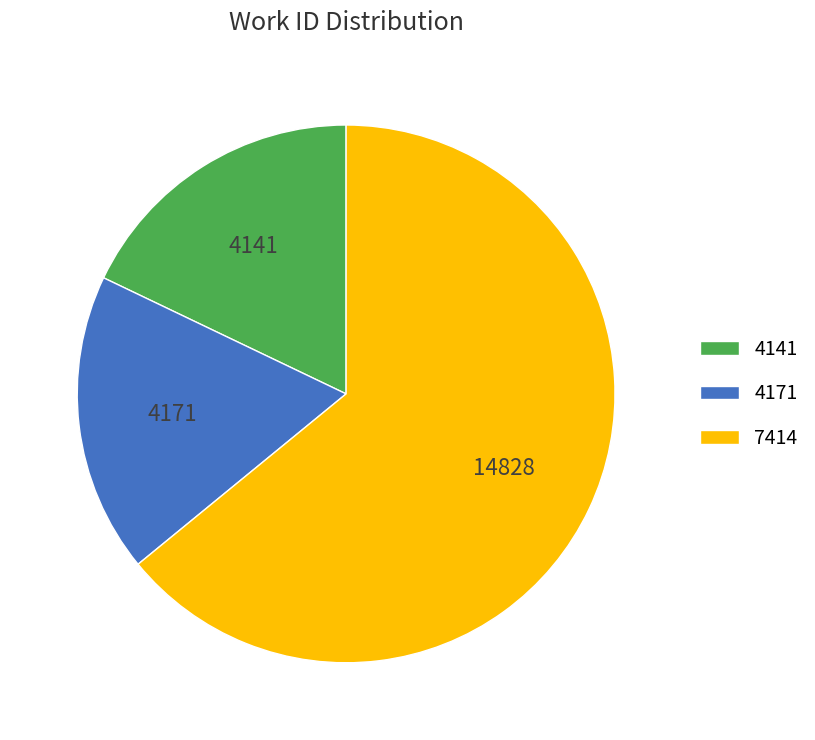

Is there any slice that represents more than half of the pie?

Yes